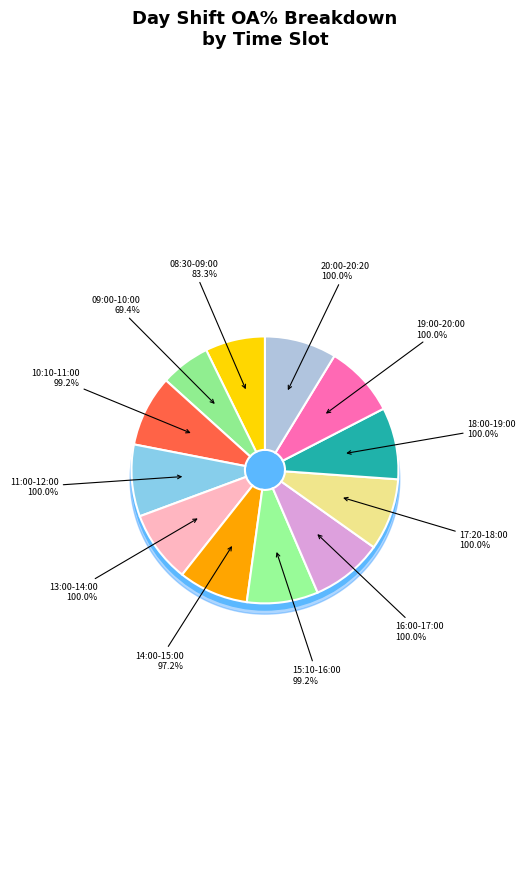

What percentage is the 11:00-12:00 slice, to the nearest percent?

9%